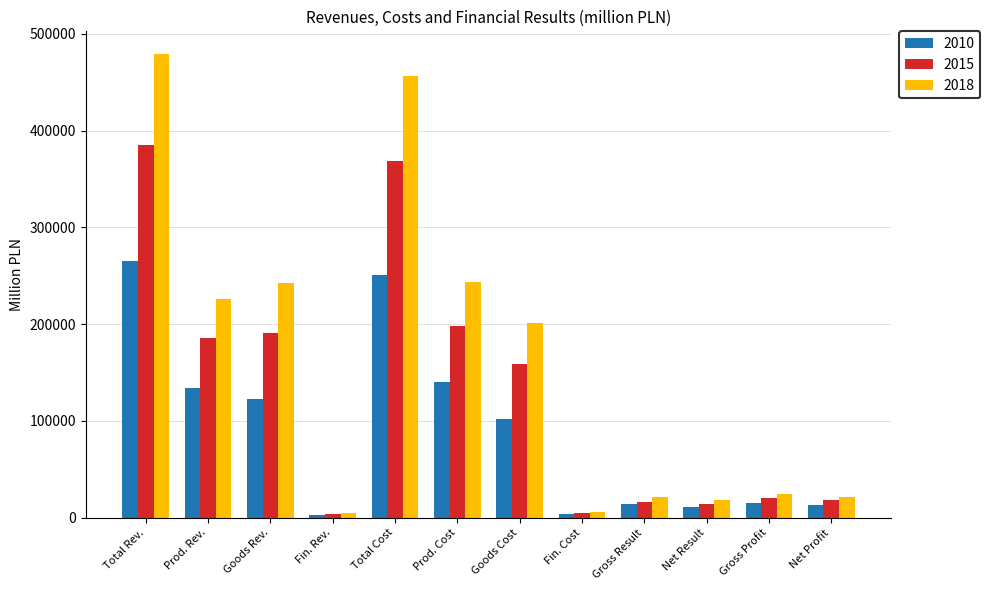

What is the difference between the maximum and second lowest values in the 2015 series?

379783.7